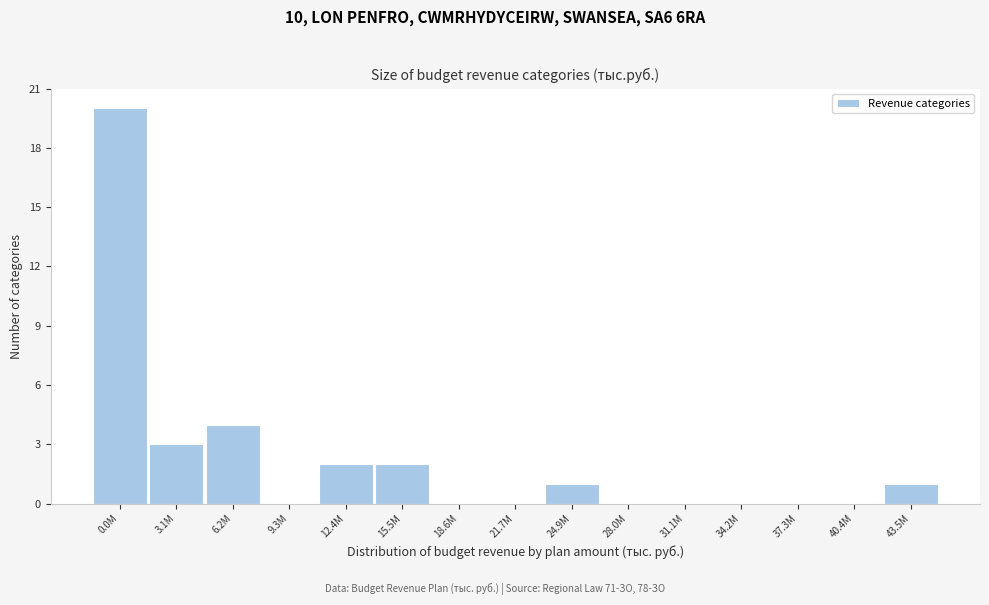

Reading left to right, what are all the values shown in this chart?

0.0M=20	3.1M=3	6.2M=4	9.3M=0	12.4M=2	15.5M=2	18.6M=0	21.7M=0	24.9M=1	28.0M=0	31.1M=0	34.2M=0	37.3M=0	40.4M=0	43.5M=1